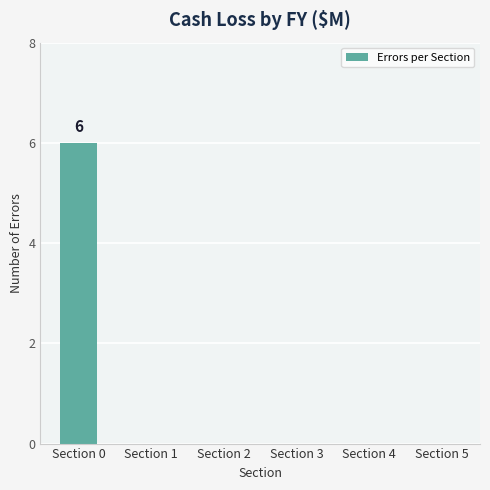

Between Section 0 and Section 5, which is larger?

Section 0